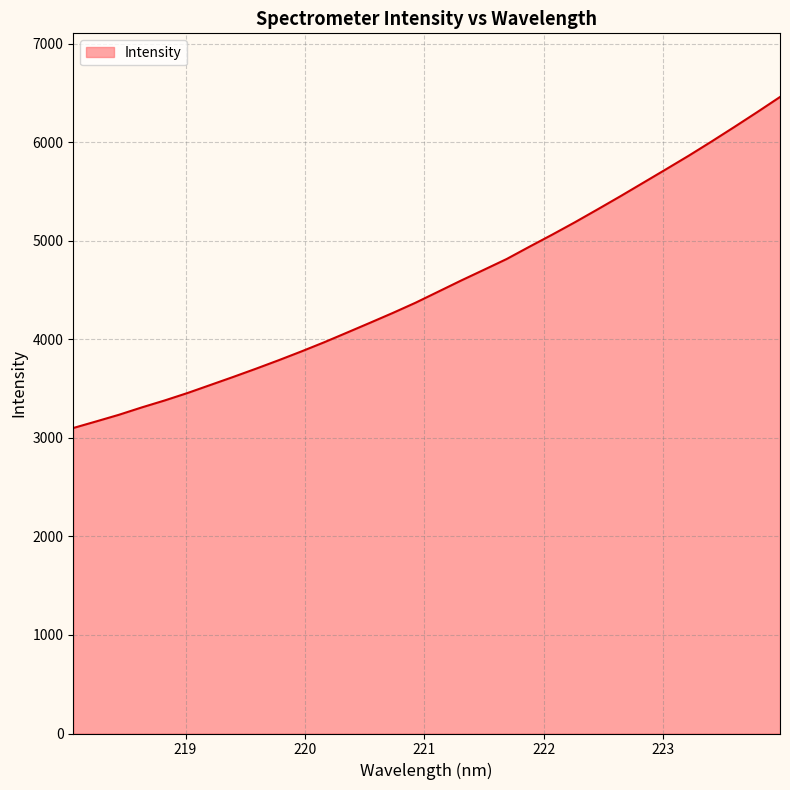

What is the maximum value shown in the chart?

6461.4